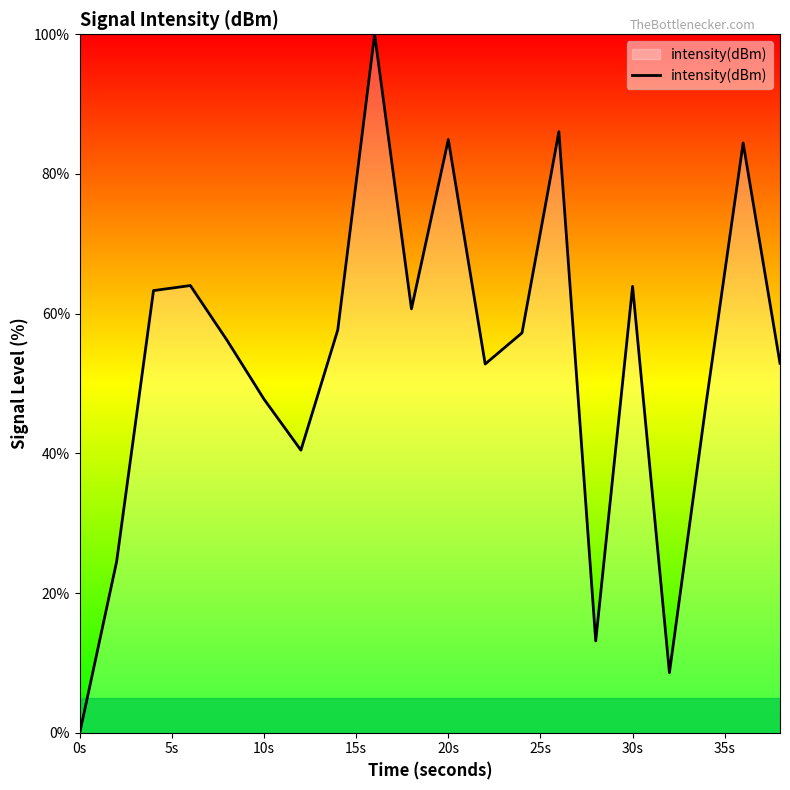

What is the greatest value displayed?

100.0